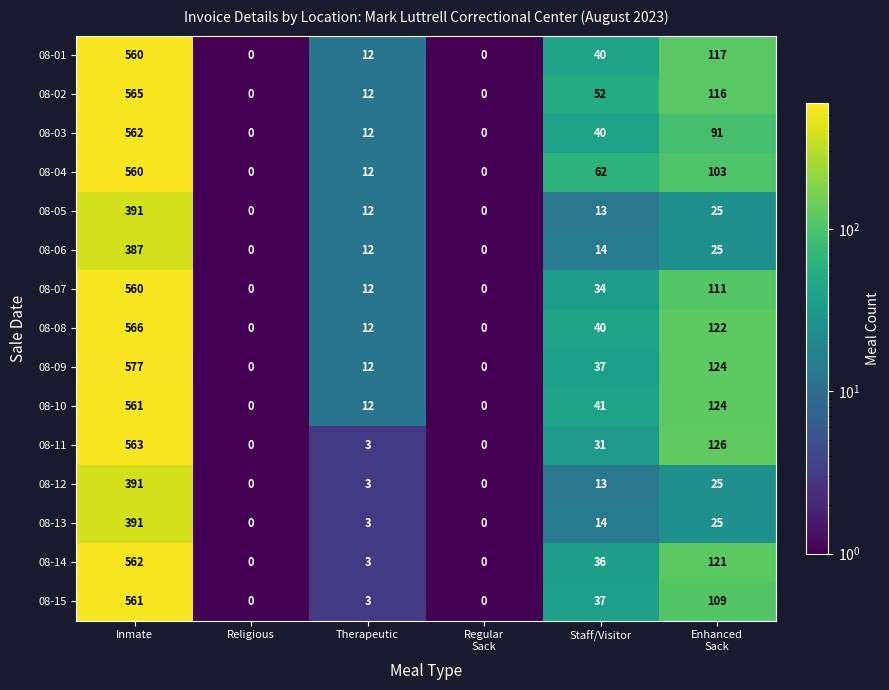

Where does the 08-03 series first go above 40?

Inmate